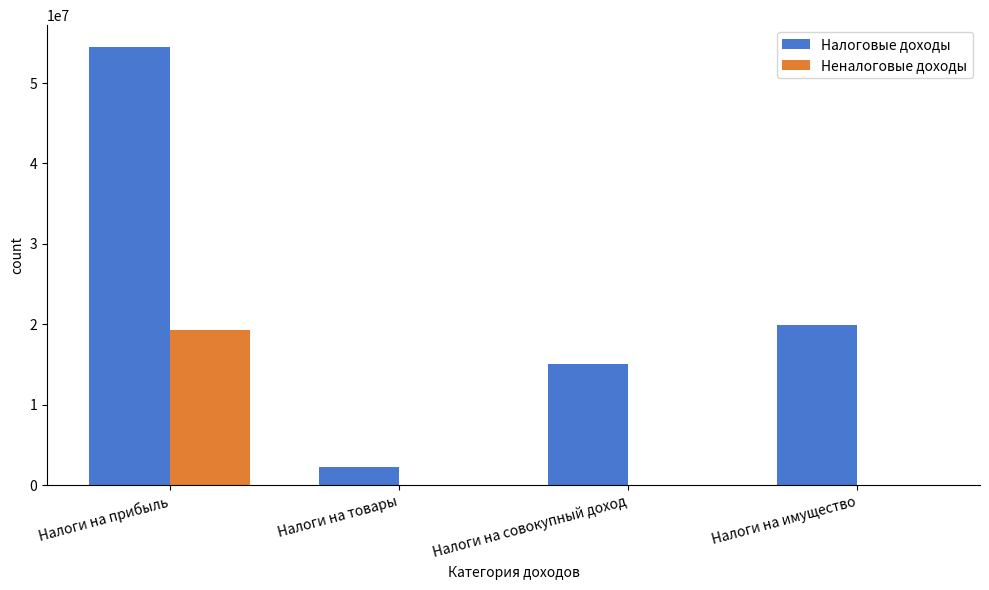

The Неналоговые доходы series shows 6612725 at Налоги на совокупный доход. True or false?

False